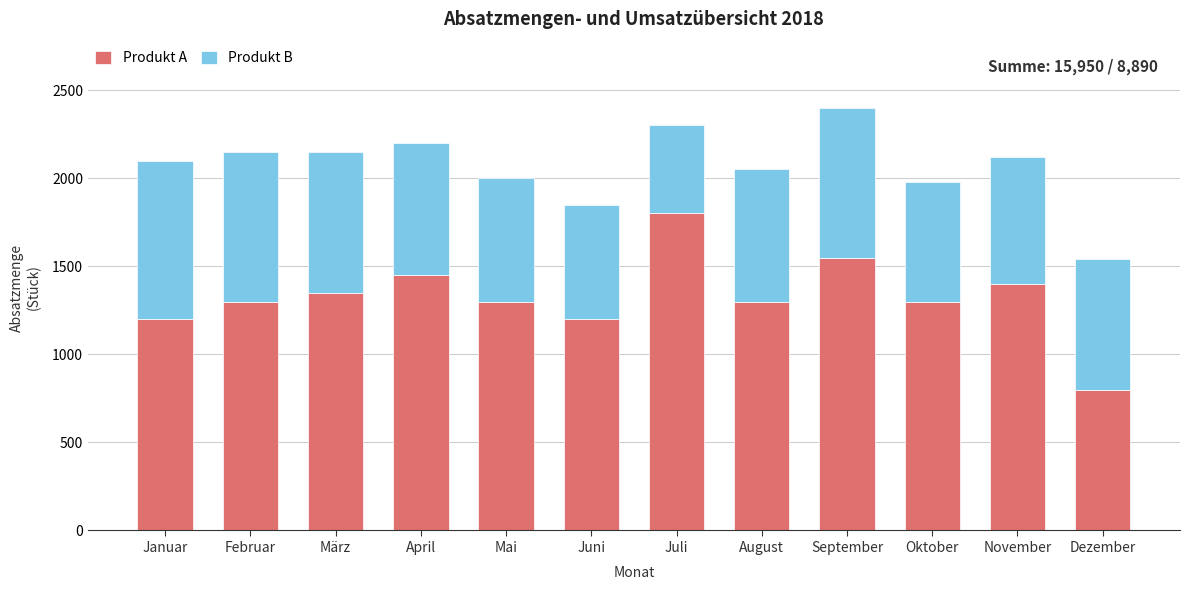

How many distinct data groups are displayed?

2